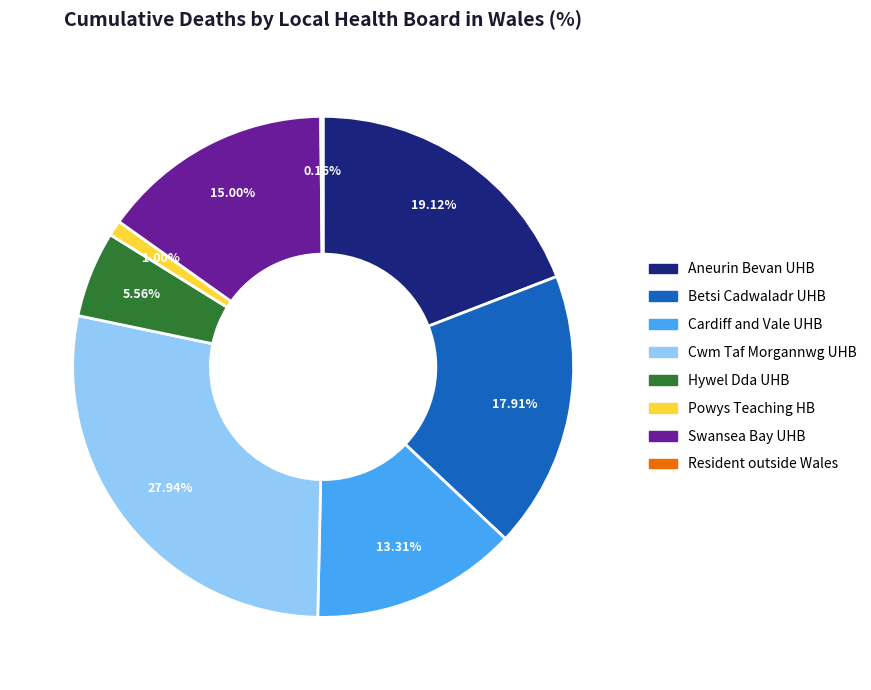

Is there any slice that represents more than half of the pie?

No